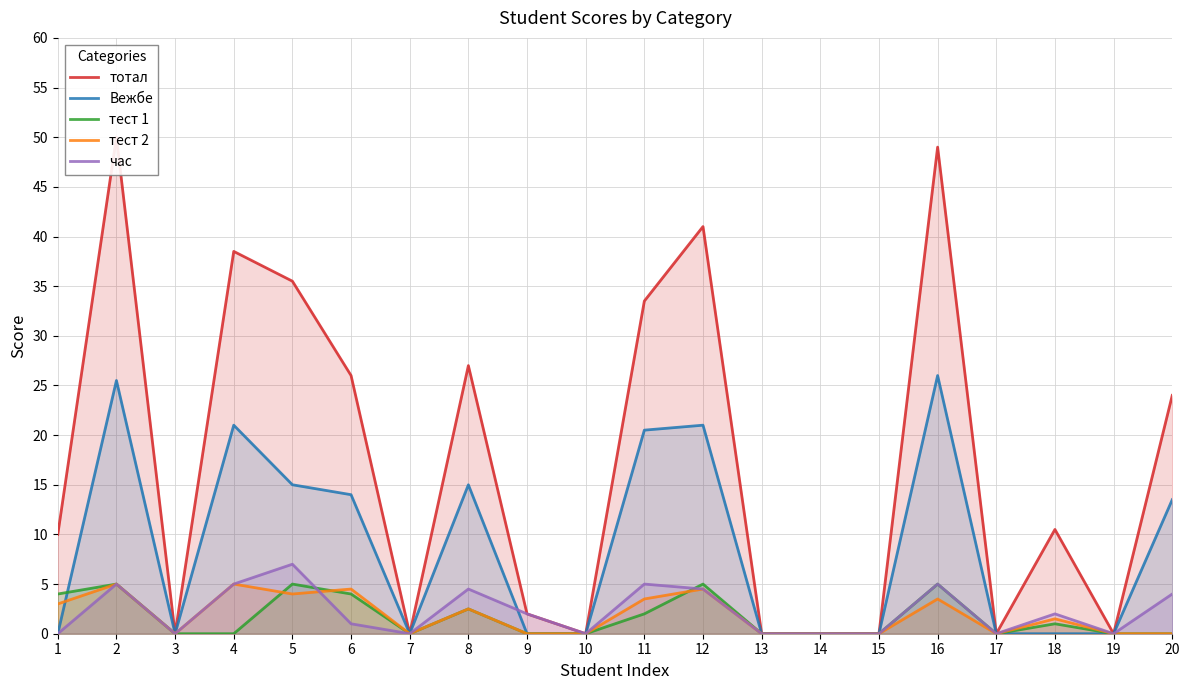

What is the average value of the Вежбе series?

8.6